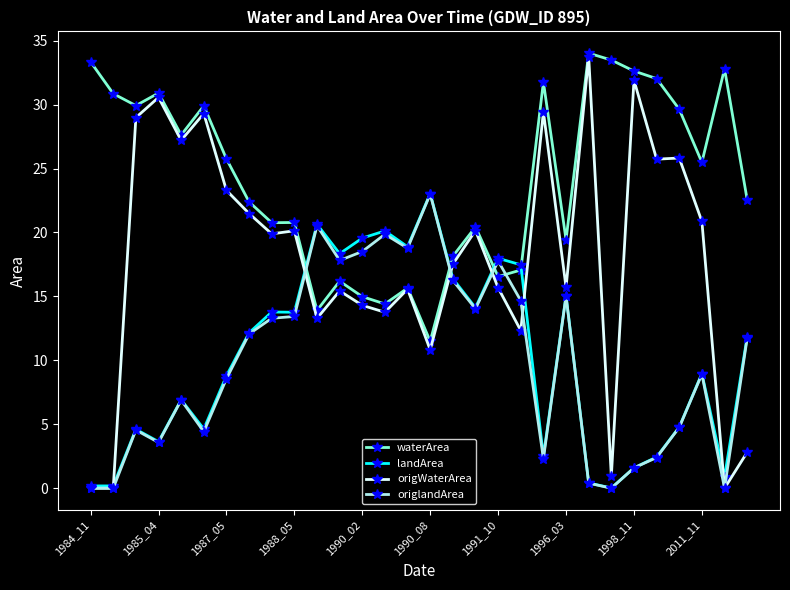

True or false: origlandArea and waterArea cross at least once.

True